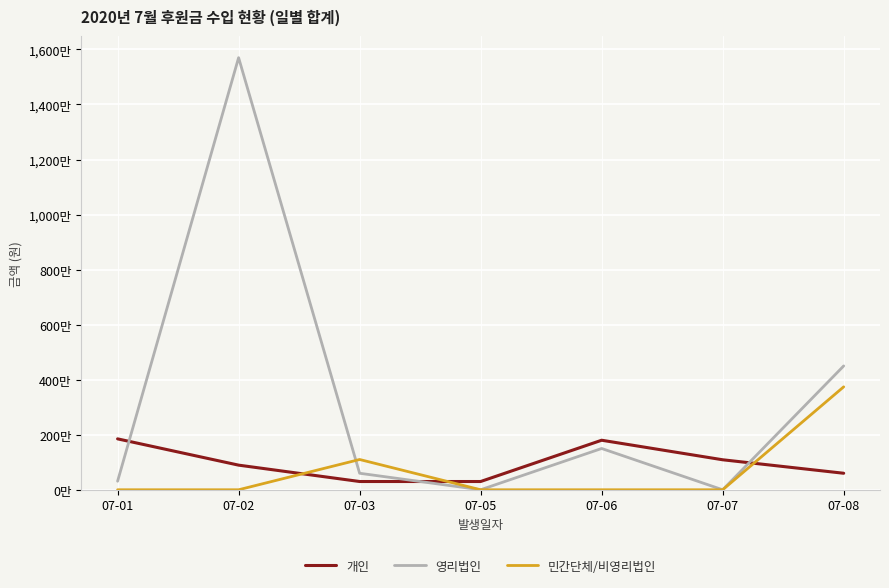

Rank the series at 07-08 from highest to lowest value.

영리법인, 민간단체/비영리법인, 개인